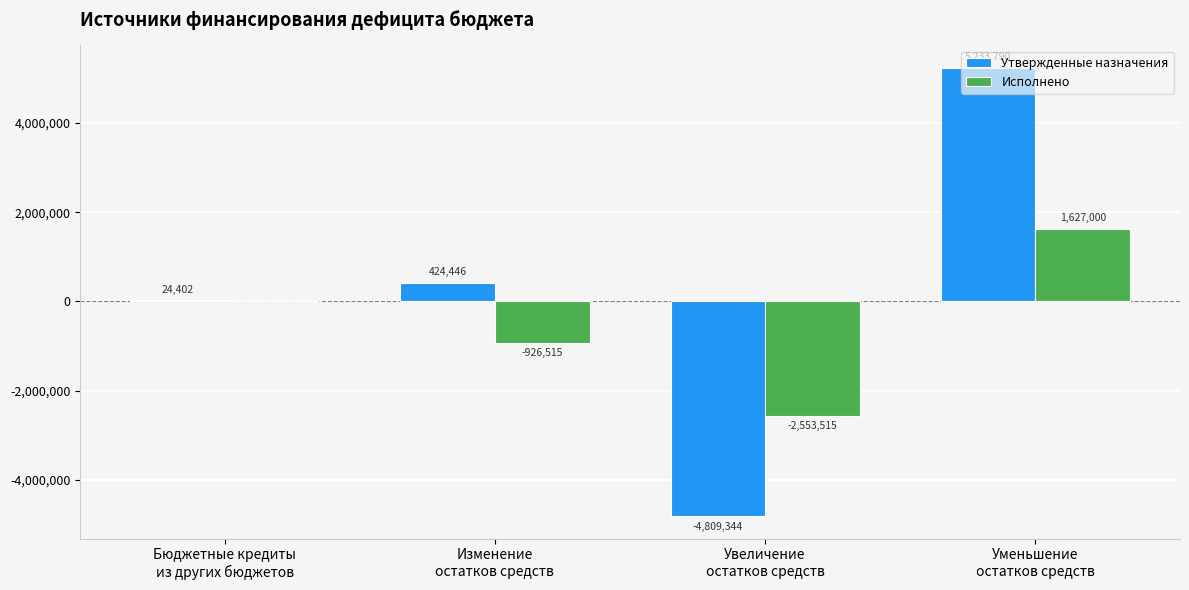

Read the Исполнено value at Увеличение
остатков средств.

-2553514.6